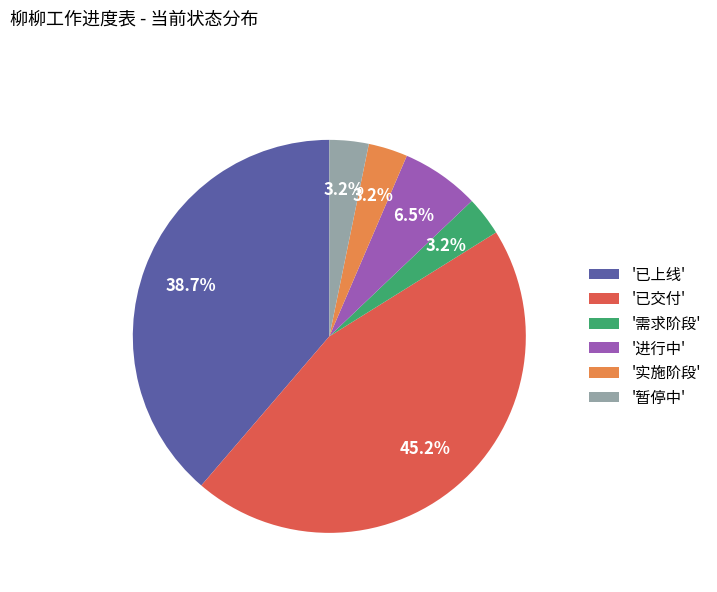

Combined, what portion of the pie is '进行中' and '需求阶段'?

9.7%